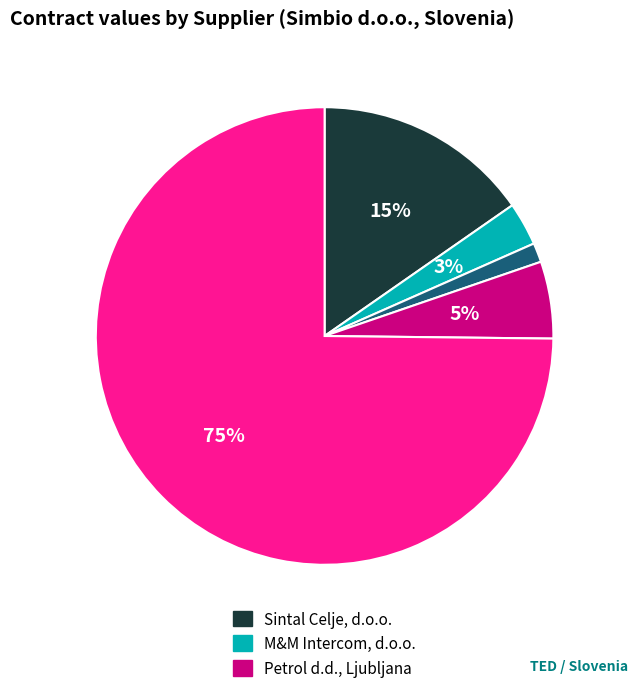

How many slices are in this pie chart?

5